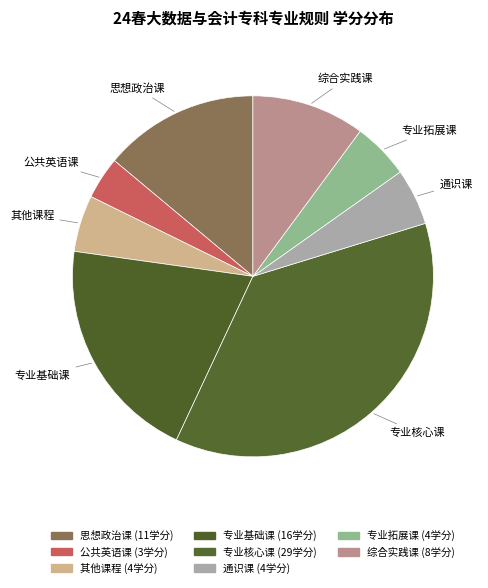

True or false: 通识课 accounts for 5% of the total.

True